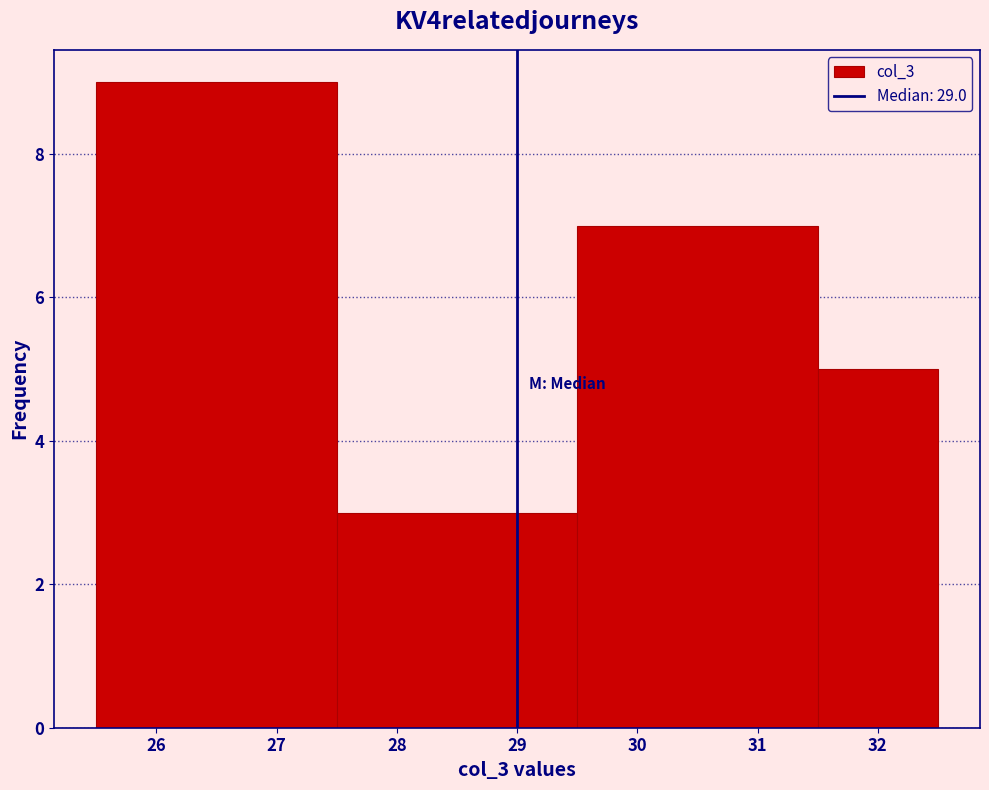

Reading left to right, transcribe this chart: for each bar, give the range it covers on the x-axis and its height. The values are not printed on the chart, so give them approximately, as read against the axis.

25.5 to 27.5: 9
27.5 to 29.5: 3
29.5 to 31.5: 7
31.5 to 32.5: 5